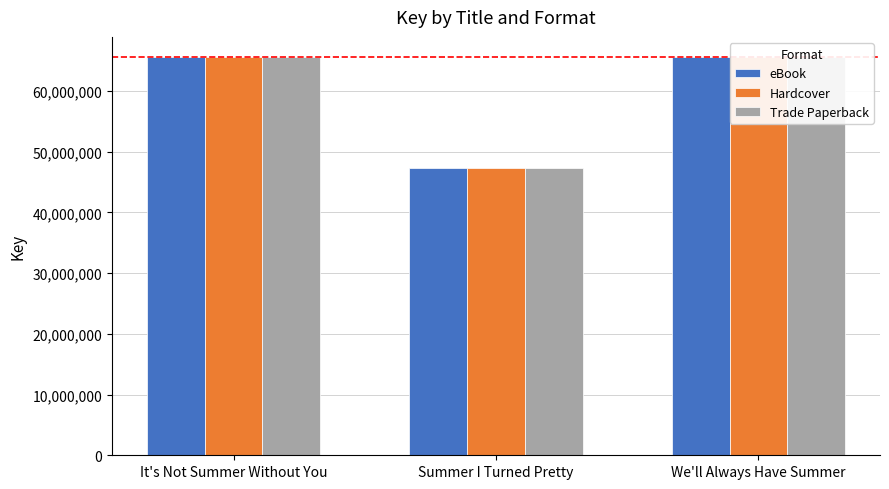

How many bars are there in each group?

3